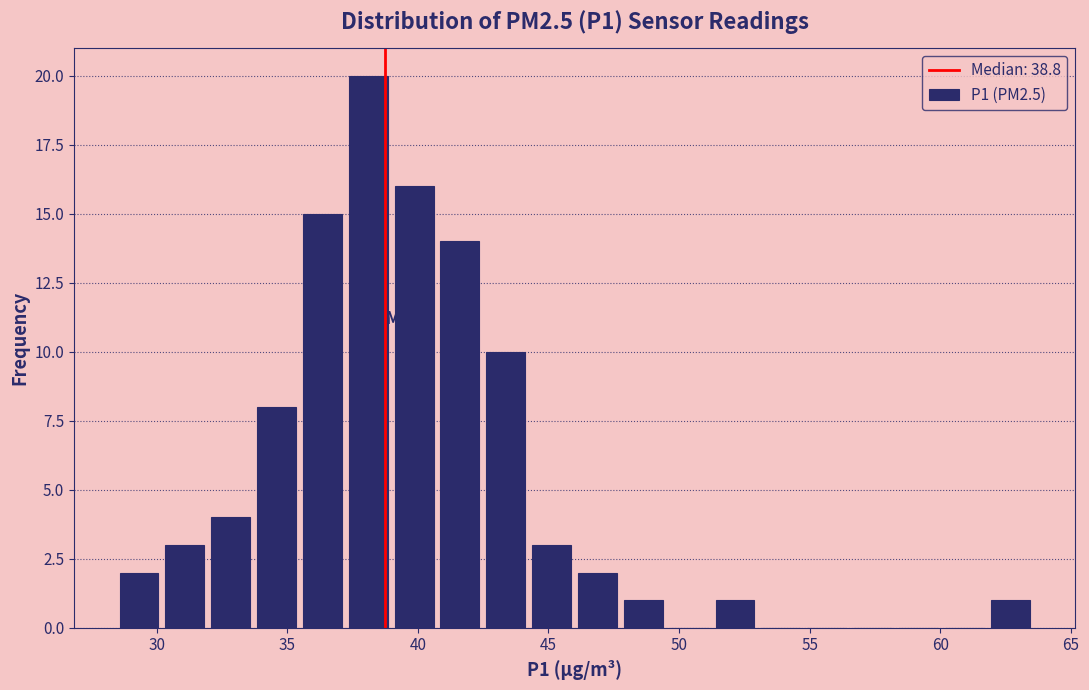

Read against the x-axis, roughly where is the centre of the tallest bar?

38.0